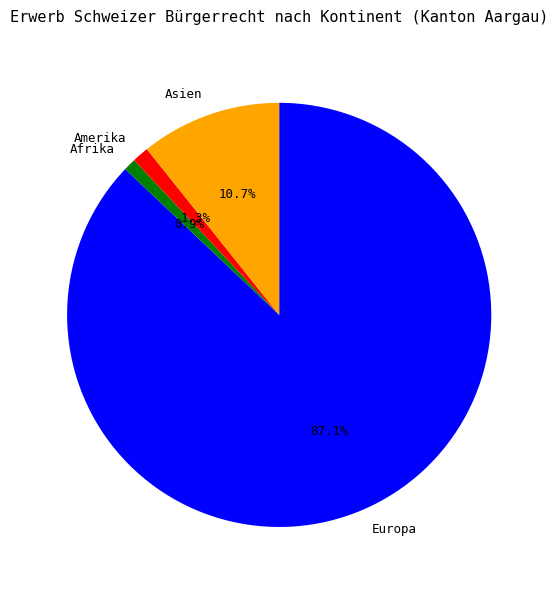

Is Europa the majority of the pie?

Yes